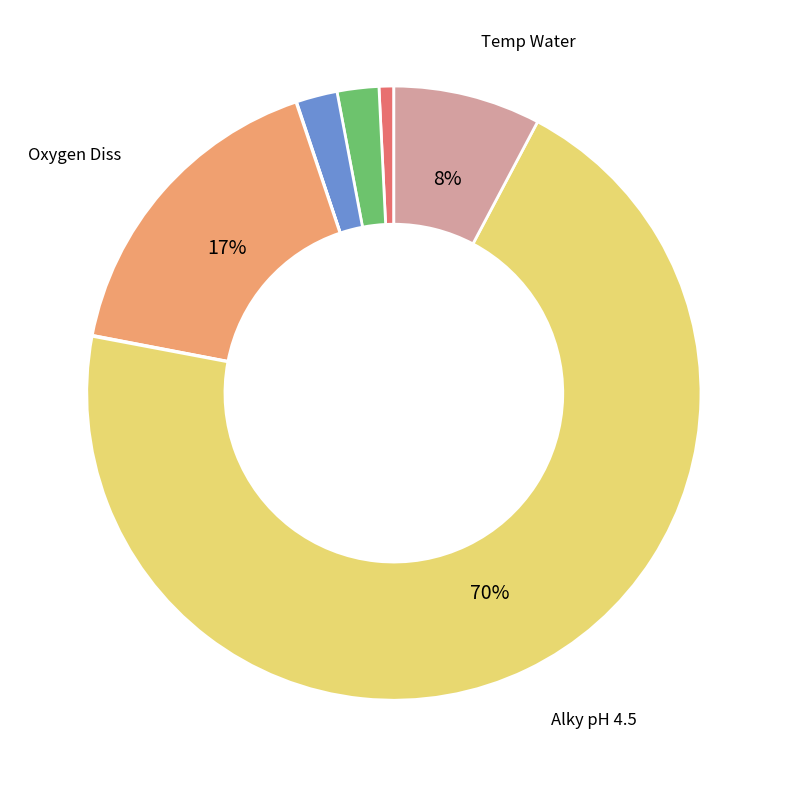

To the nearest percent, what is the average slice percentage?

11%